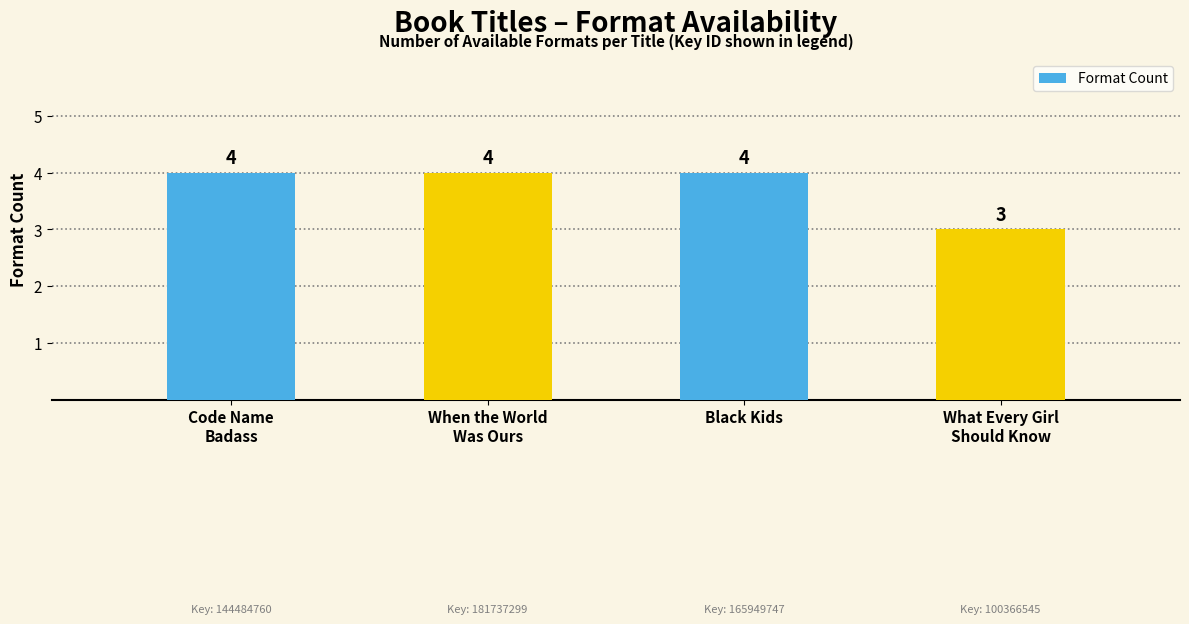

What is the value of the 1st bar from the left?

4